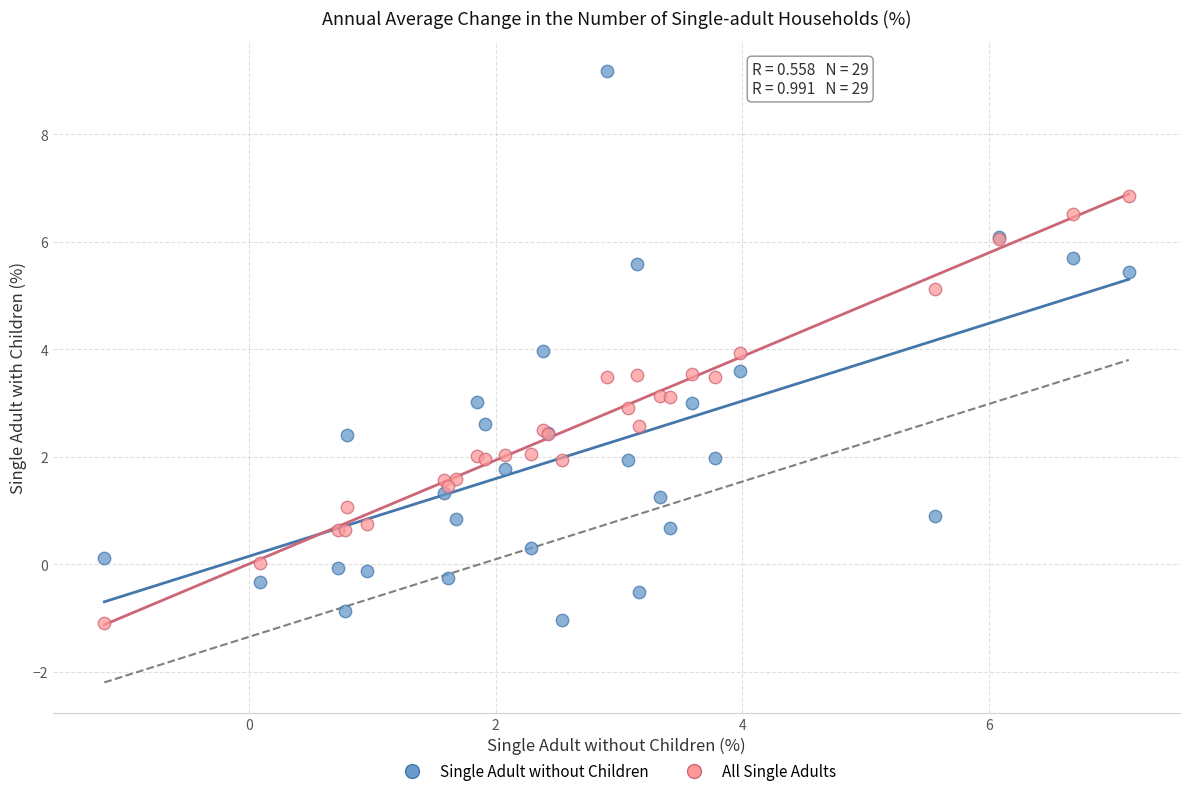

Which series contains the highest Y value?

Single Adult without Children